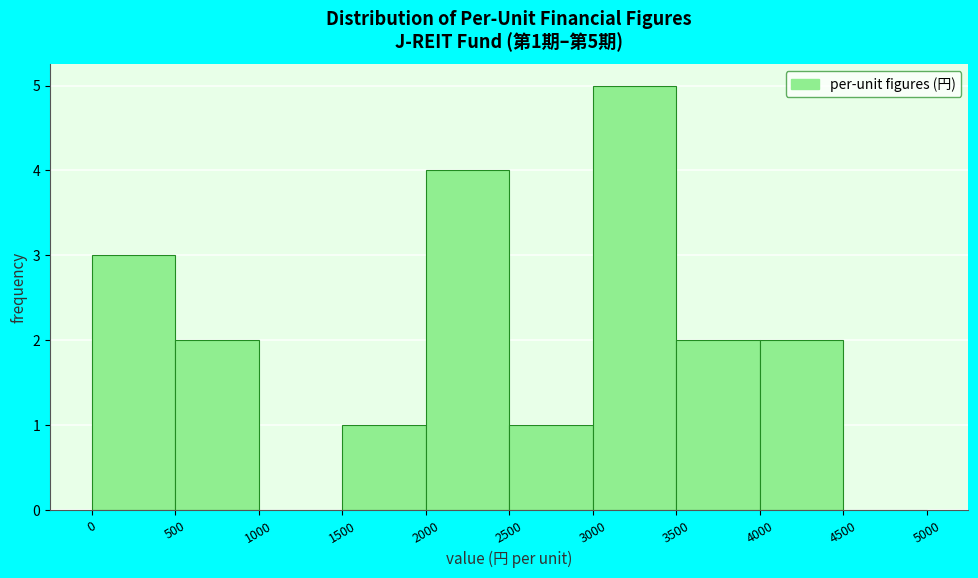

Over which range of the x-axis is the bar tallest?

3000 to 3500